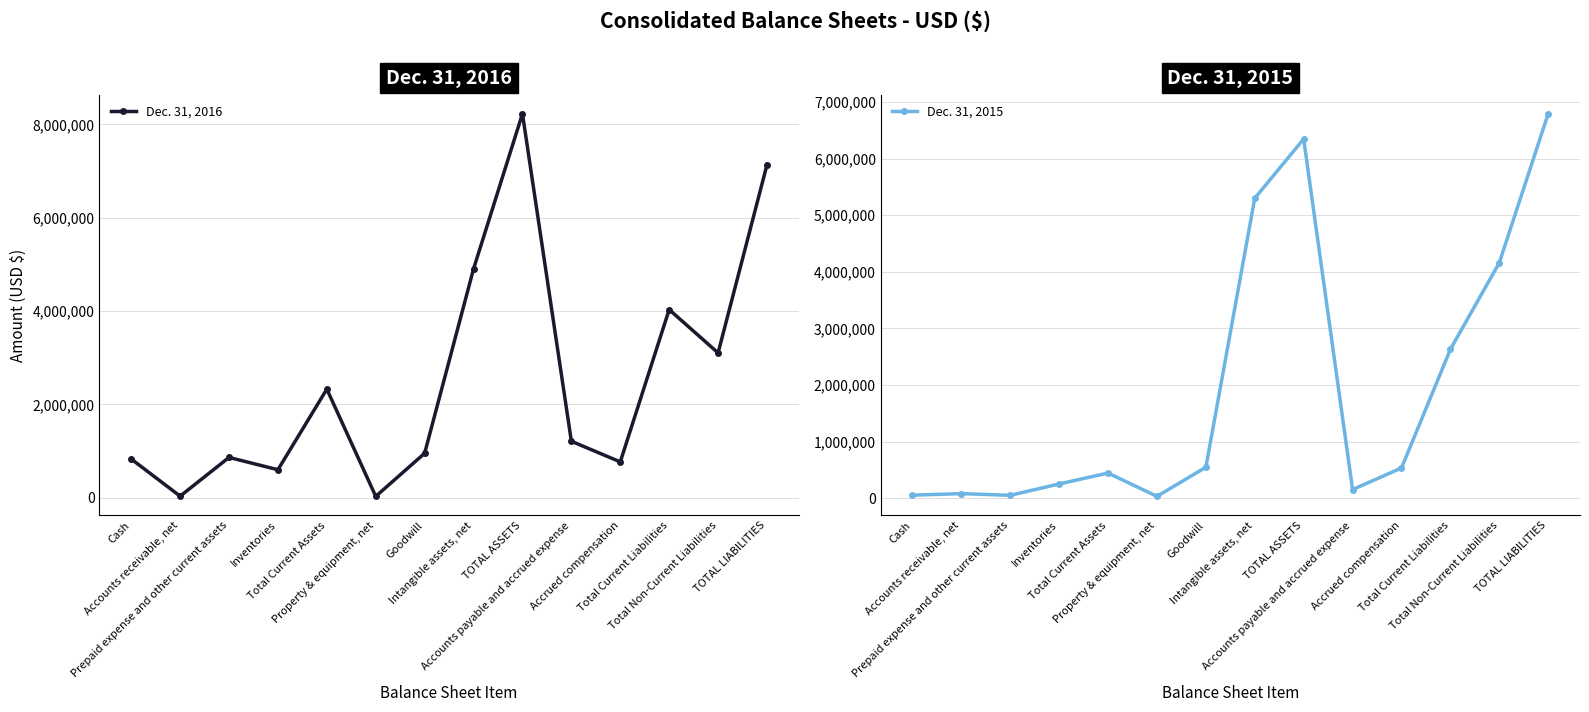

Where is the first local maximum for Dec. 31, 2016?

Prepaid expense and other current assets